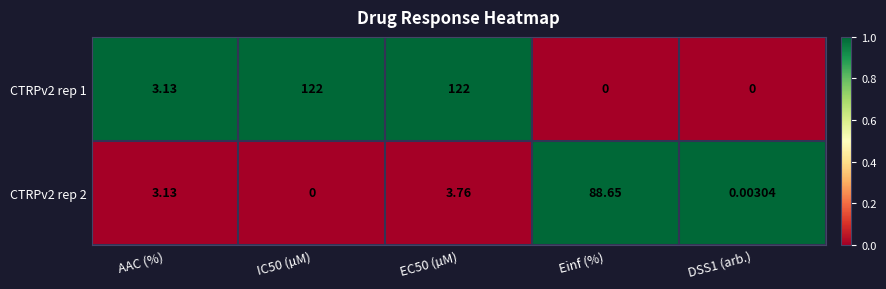

Is the value of CTRPv2 rep 2 at EC50 (µM) greater than the value of CTRPv2 rep 1 at Einf (%)?

Yes